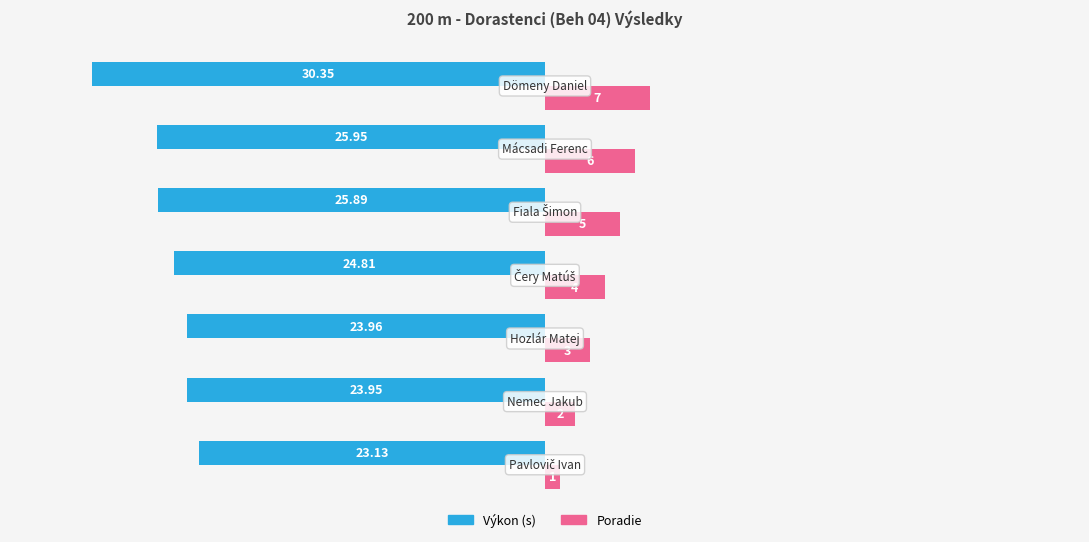

List the series in order of their overall mean, highest first.

Poradie, Výkon (s)